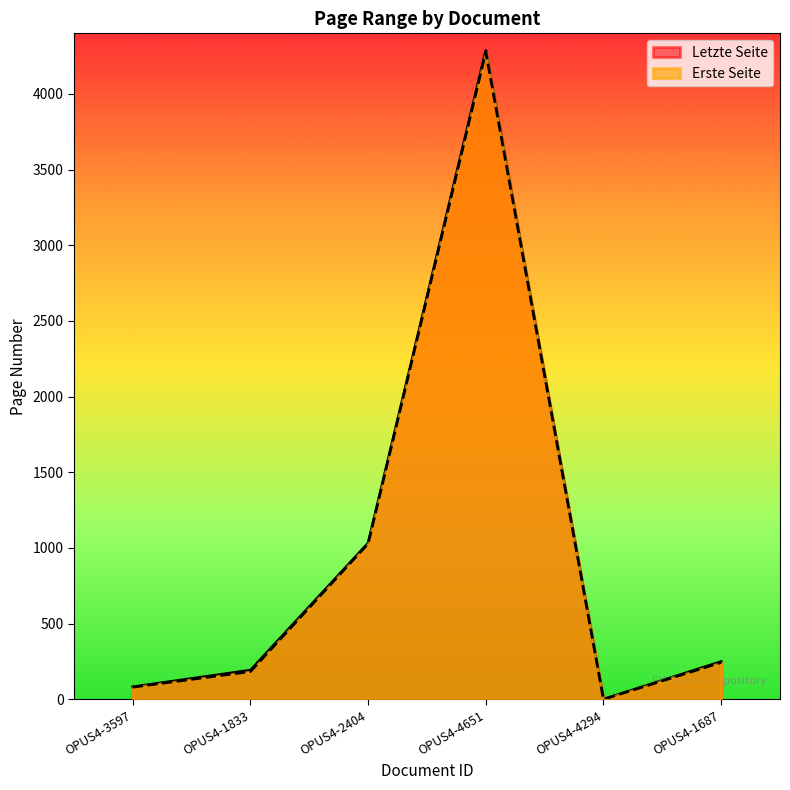

True or false: Letzte Seite and Erste Seite cross at least once.

False